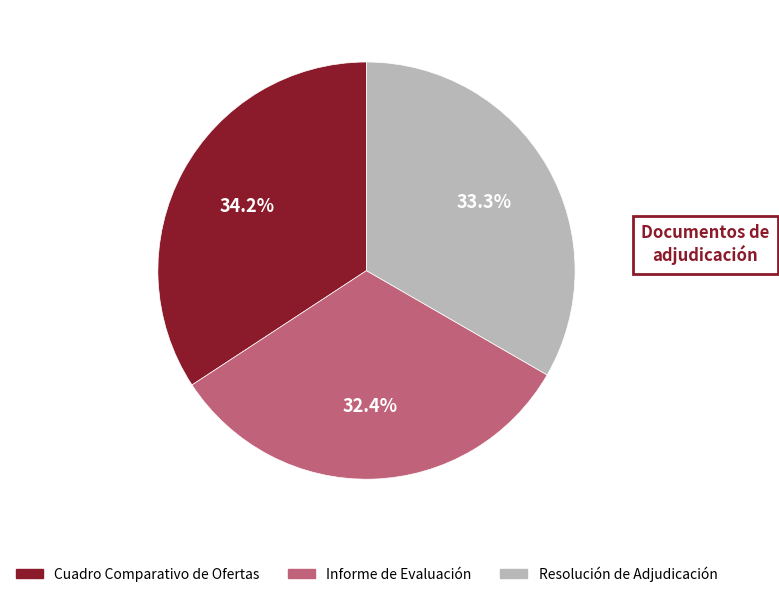

To the nearest percent, what percentage of the pie is Cuadro Comparativo de Ofertas?

34%